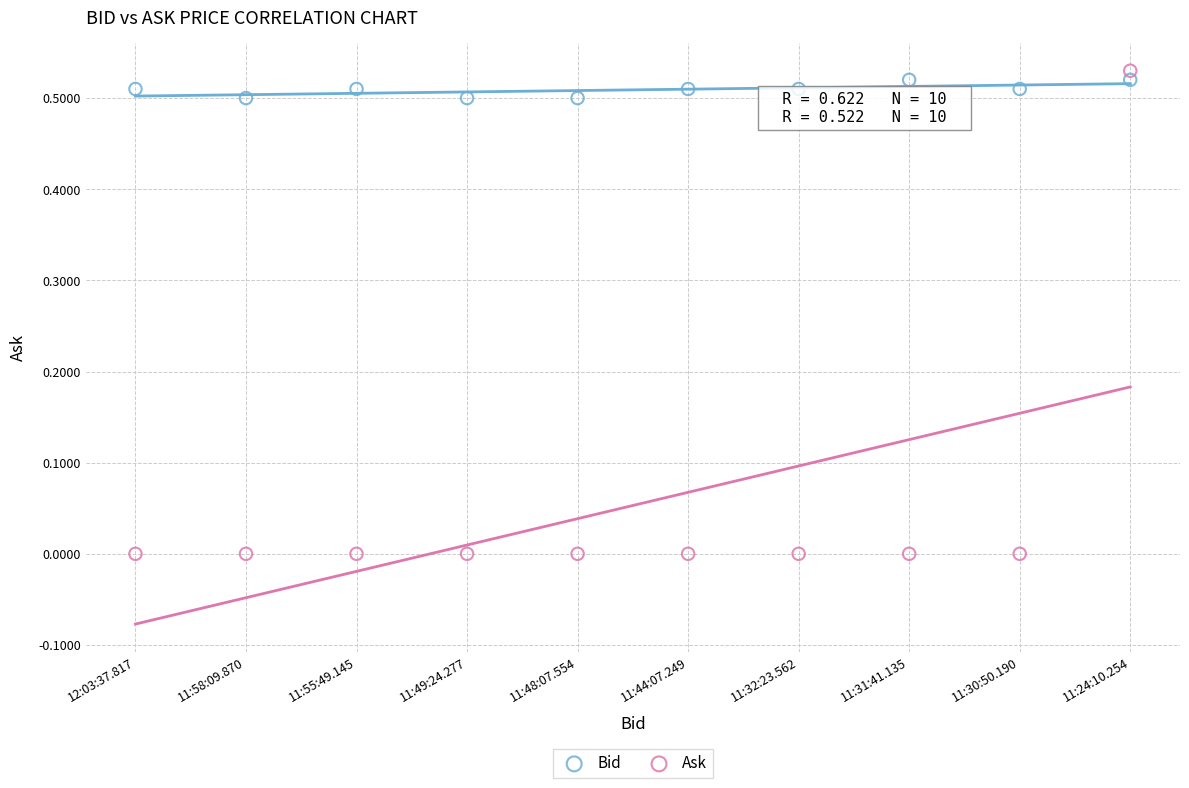

What are all the series names shown in the legend?

Bid, Ask